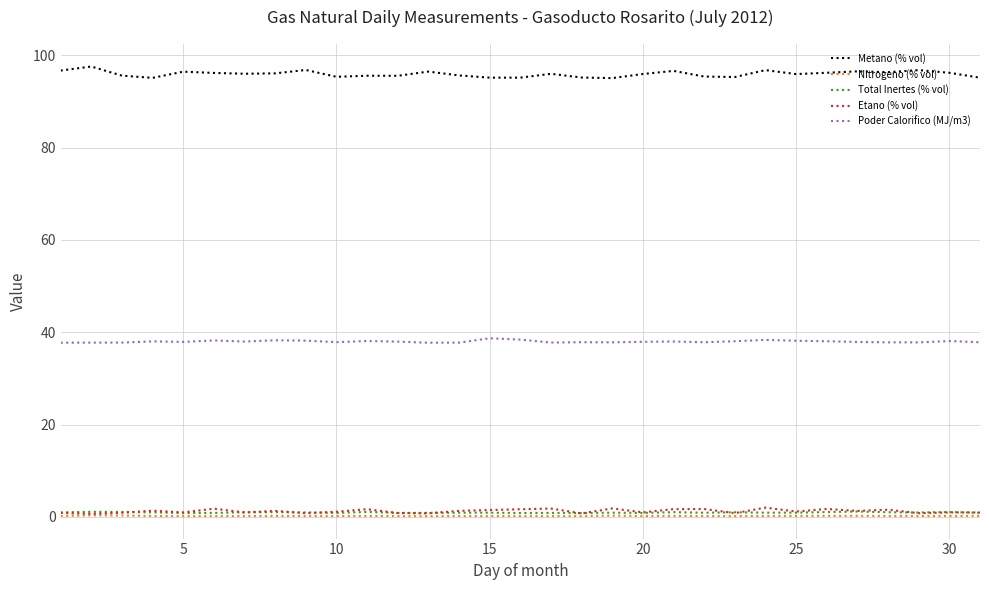

Which series has the largest total across all categories?

Metano (% vol)